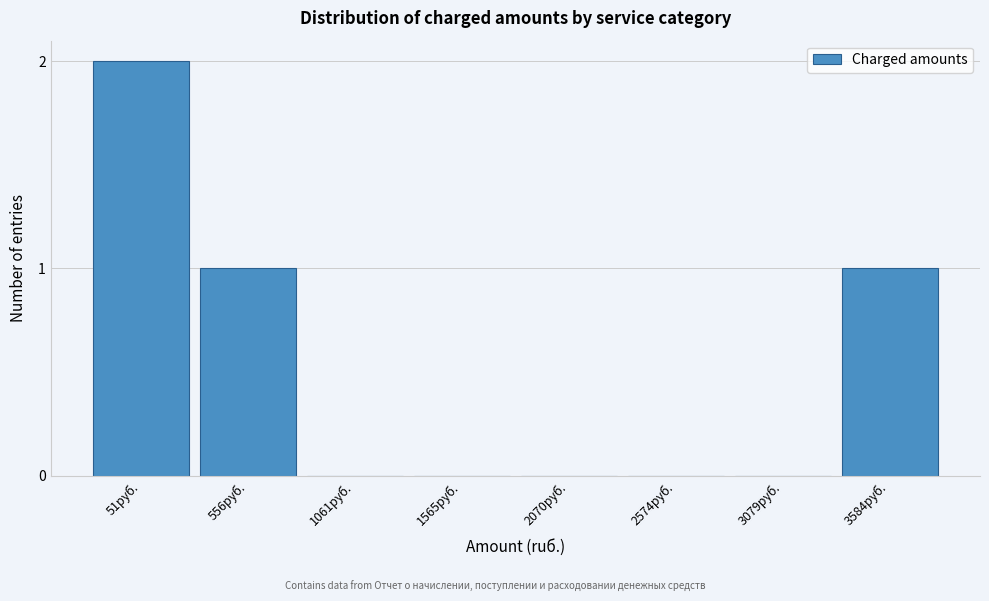

Reading right to left, what are all the values shown in this chart?

3584руб.=1	3079руб.=0	2574руб.=0	2070руб.=0	1565руб.=0	1061руб.=0	556руб.=1	51руб.=2